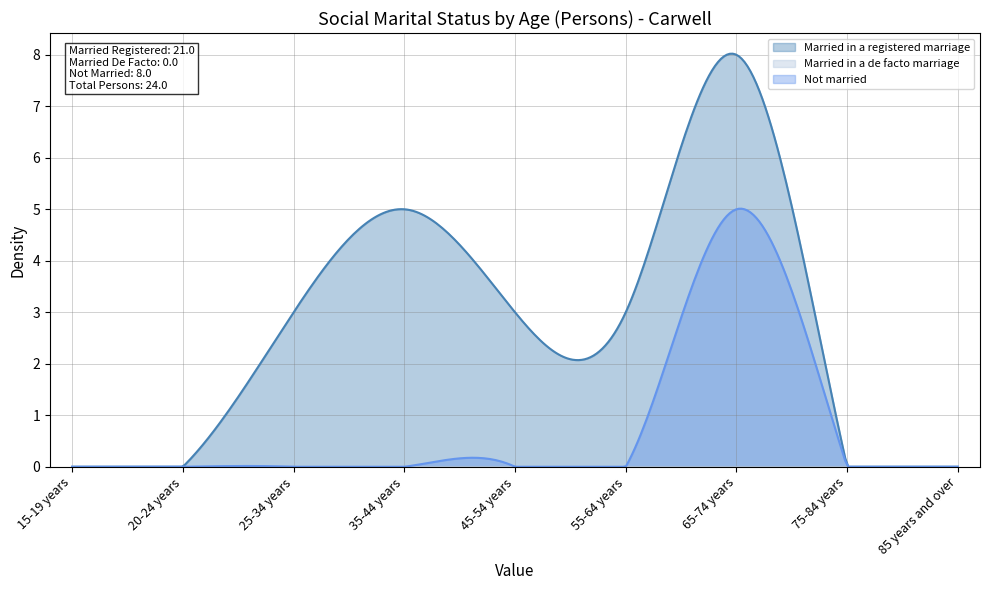

True or false: Married in a registered marriage has a value of 3 at 55-64 years.

True